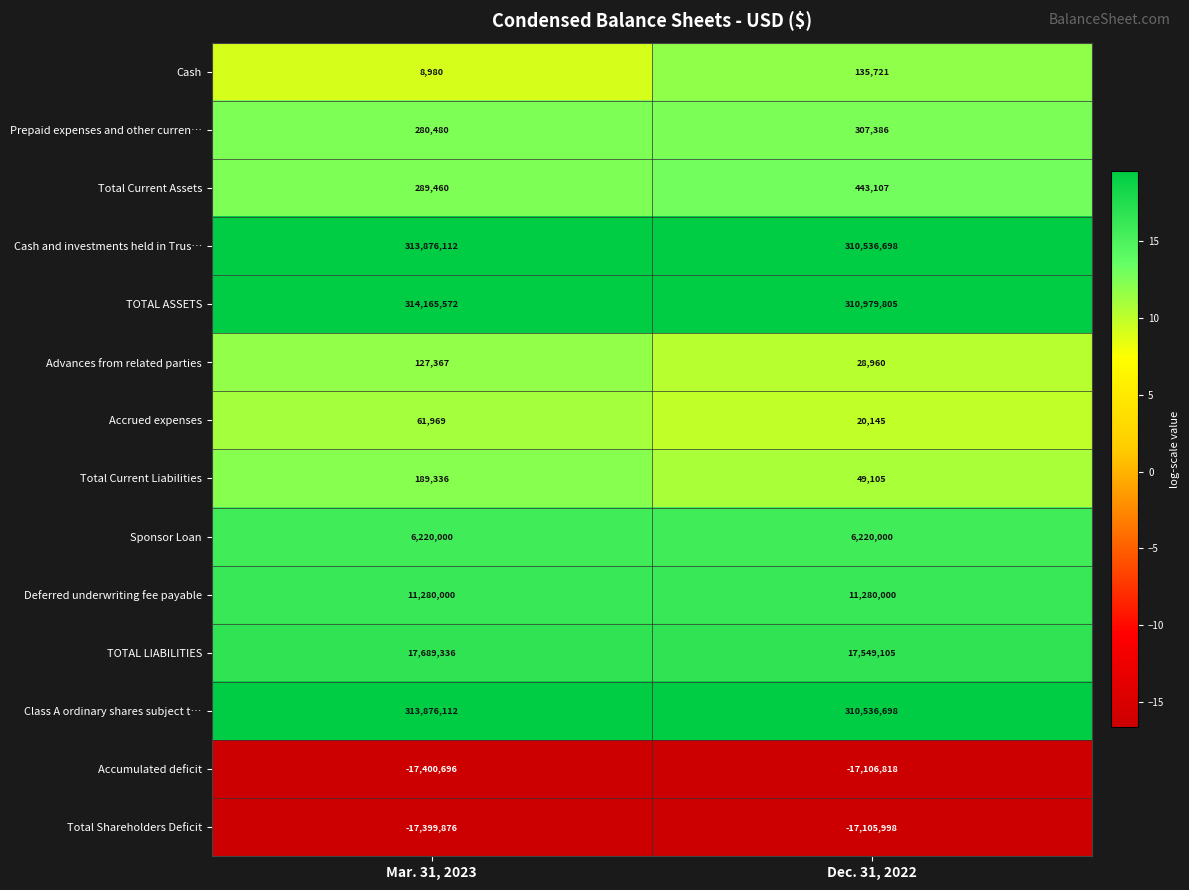

What is the average value of the Deferred underwriting fee payable series?

11280000